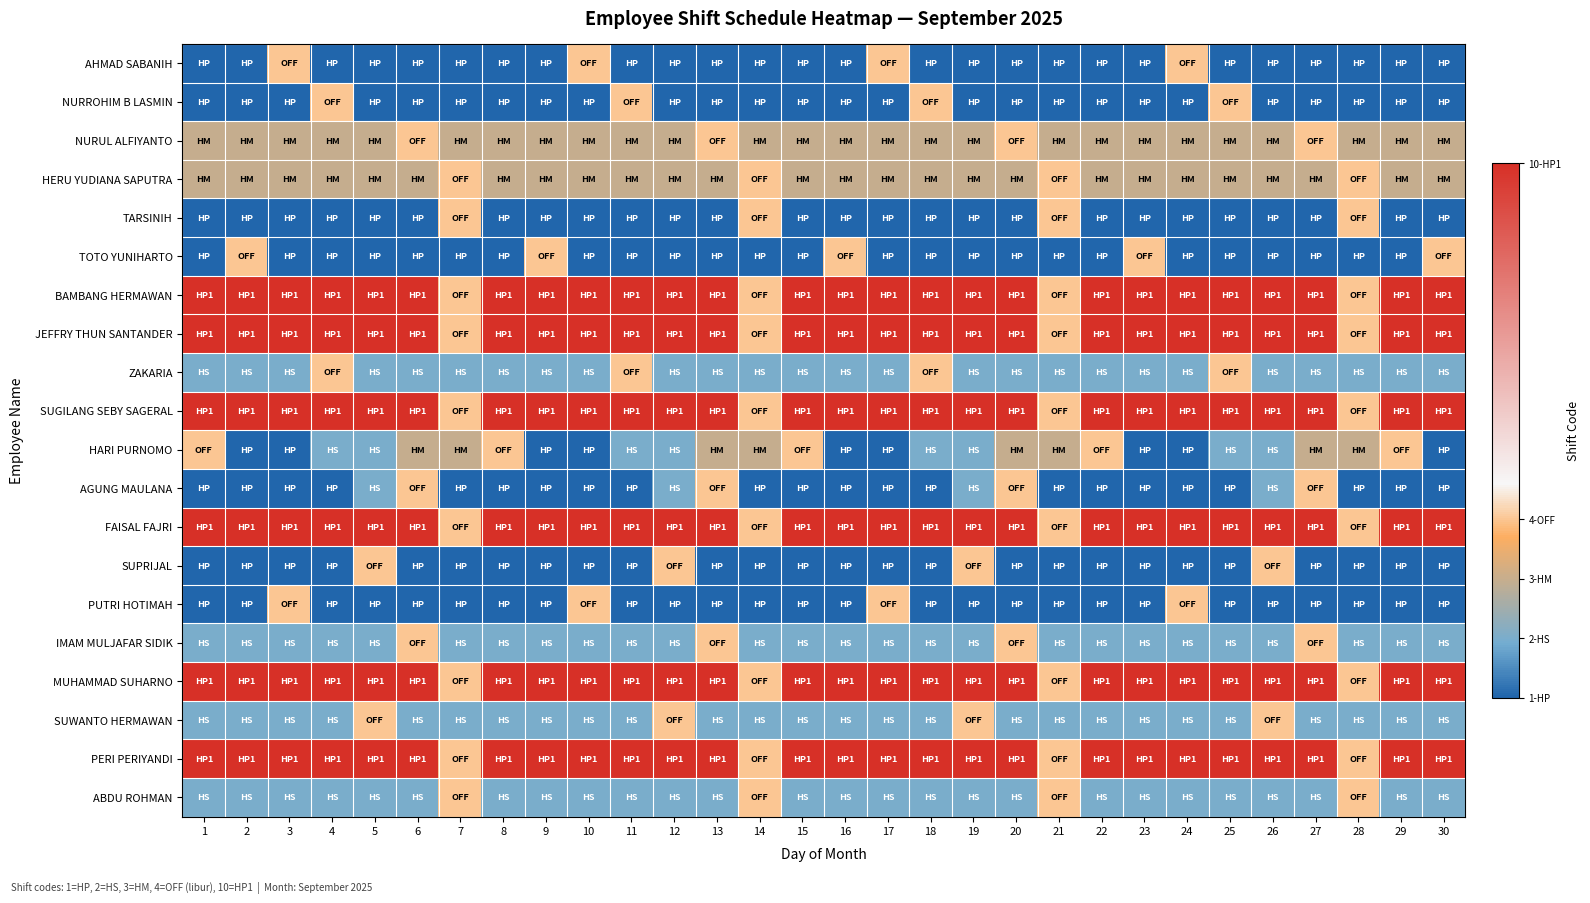

Reading left to right, extract all data points from this chart.

AHMAD SABANIH: 1=1	2=1	3=4	4=1	5=1	6=1	7=1	8=1	9=1	10=4	11=1	12=1	13=1	14=1	15=1	16=1	17=4	18=1	19=1	20=1	21=1	22=1	23=1	24=4	25=1	26=1	27=1	28=1	29=1	30=1
NURROHIM B LASMIN: 1=1	2=1	3=1	4=4	5=1	6=1	7=1	8=1	9=1	10=1	11=4	12=1	13=1	14=1	15=1	16=1	17=1	18=4	19=1	20=1	21=1	22=1	23=1	24=1	25=4	26=1	27=1	28=1	29=1	30=1
NURUL ALFIYANTO: 1=3	2=3	3=3	4=3	5=3	6=4	7=3	8=3	9=3	10=3	11=3	12=3	13=4	14=3	15=3	16=3	17=3	18=3	19=3	20=4	21=3	22=3	23=3	24=3	25=3	26=3	27=4	28=3	29=3	30=3
HERU YUDIANA SAPUTRA: 1=3	2=3	3=3	4=3	5=3	6=3	7=4	8=3	9=3	10=3	11=3	12=3	13=3	14=4	15=3	16=3	17=3	18=3	19=3	20=3	21=4	22=3	23=3	24=3	25=3	26=3	27=3	28=4	29=3	30=3
TARSINIH: 1=1	2=1	3=1	4=1	5=1	6=1	7=4	8=1	9=1	10=1	11=1	12=1	13=1	14=4	15=1	16=1	17=1	18=1	19=1	20=1	21=4	22=1	23=1	24=1	25=1	26=1	27=1	28=4	29=1	30=1
TOTO YUNIHARTO: 1=1	2=4	3=1	4=1	5=1	6=1	7=1	8=1	9=4	10=1	11=1	12=1	13=1	14=1	15=1	16=4	17=1	18=1	19=1	20=1	21=1	22=1	23=4	24=1	25=1	26=1	27=1	28=1	29=1	30=4
BAMBANG HERMAWAN: 1=10	2=10	3=10	4=10	5=10	6=10	7=4	8=10	9=10	10=10	11=10	12=10	13=10	14=4	15=10	16=10	17=10	18=10	19=10	20=10	21=4	22=10	23=10	24=10	25=10	26=10	27=10	28=4	29=10	30=10
JEFFRY THUN SANTANDER: 1=10	2=10	3=10	4=10	5=10	6=10	7=4	8=10	9=10	10=10	11=10	12=10	13=10	14=4	15=10	16=10	17=10	18=10	19=10	20=10	21=4	22=10	23=10	24=10	25=10	26=10	27=10	28=4	29=10	30=10
ZAKARIA: 1=2	2=2	3=2	4=4	5=2	6=2	7=2	8=2	9=2	10=2	11=4	12=2	13=2	14=2	15=2	16=2	17=2	18=4	19=2	20=2	21=2	22=2	23=2	24=2	25=4	26=2	27=2	28=2	29=2	30=2
SUGILANG SEBY SAGERAL: 1=10	2=10	3=10	4=10	5=10	6=10	7=4	8=10	9=10	10=10	11=10	12=10	13=10	14=4	15=10	16=10	17=10	18=10	19=10	20=10	21=4	22=10	23=10	24=10	25=10	26=10	27=10	28=4	29=10	30=10
HARI PURNOMO: 1=4	2=1	3=1	4=2	5=2	6=3	7=3	8=4	9=1	10=1	11=2	12=2	13=3	14=3	15=4	16=1	17=1	18=2	19=2	20=3	21=3	22=4	23=1	24=1	25=2	26=2	27=3	28=3	29=4	30=1
AGUNG MAULANA: 1=1	2=1	3=1	4=1	5=2	6=4	7=1	8=1	9=1	10=1	11=1	12=2	13=4	14=1	15=1	16=1	17=1	18=1	19=2	20=4	21=1	22=1	23=1	24=1	25=1	26=2	27=4	28=1	29=1	30=1
FAISAL FAJRI: 1=10	2=10	3=10	4=10	5=10	6=10	7=4	8=10	9=10	10=10	11=10	12=10	13=10	14=4	15=10	16=10	17=10	18=10	19=10	20=10	21=4	22=10	23=10	24=10	25=10	26=10	27=10	28=4	29=10	30=10
SUPRIJAL: 1=1	2=1	3=1	4=1	5=4	6=1	7=1	8=1	9=1	10=1	11=1	12=4	13=1	14=1	15=1	16=1	17=1	18=1	19=4	20=1	21=1	22=1	23=1	24=1	25=1	26=4	27=1	28=1	29=1	30=1
PUTRI HOTIMAH: 1=1	2=1	3=4	4=1	5=1	6=1	7=1	8=1	9=1	10=4	11=1	12=1	13=1	14=1	15=1	16=1	17=4	18=1	19=1	20=1	21=1	22=1	23=1	24=4	25=1	26=1	27=1	28=1	29=1	30=1
IMAM MULJAFAR SIDIK: 1=2	2=2	3=2	4=2	5=2	6=4	7=2	8=2	9=2	10=2	11=2	12=2	13=4	14=2	15=2	16=2	17=2	18=2	19=2	20=4	21=2	22=2	23=2	24=2	25=2	26=2	27=4	28=2	29=2	30=2
MUHAMMAD SUHARNO: 1=10	2=10	3=10	4=10	5=10	6=10	7=4	8=10	9=10	10=10	11=10	12=10	13=10	14=4	15=10	16=10	17=10	18=10	19=10	20=10	21=4	22=10	23=10	24=10	25=10	26=10	27=10	28=4	29=10	30=10
SUWANTO HERMAWAN: 1=2	2=2	3=2	4=2	5=4	6=2	7=2	8=2	9=2	10=2	11=2	12=4	13=2	14=2	15=2	16=2	17=2	18=2	19=4	20=2	21=2	22=2	23=2	24=2	25=2	26=4	27=2	28=2	29=2	30=2
PERI PERIYANDI: 1=10	2=10	3=10	4=10	5=10	6=10	7=4	8=10	9=10	10=10	11=10	12=10	13=10	14=4	15=10	16=10	17=10	18=10	19=10	20=10	21=4	22=10	23=10	24=10	25=10	26=10	27=10	28=4	29=10	30=10
ABDU ROHMAN: 1=2	2=2	3=2	4=2	5=2	6=2	7=4	8=2	9=2	10=2	11=2	12=2	13=2	14=4	15=2	16=2	17=2	18=2	19=2	20=2	21=4	22=2	23=2	24=2	25=2	26=2	27=2	28=4	29=2	30=2